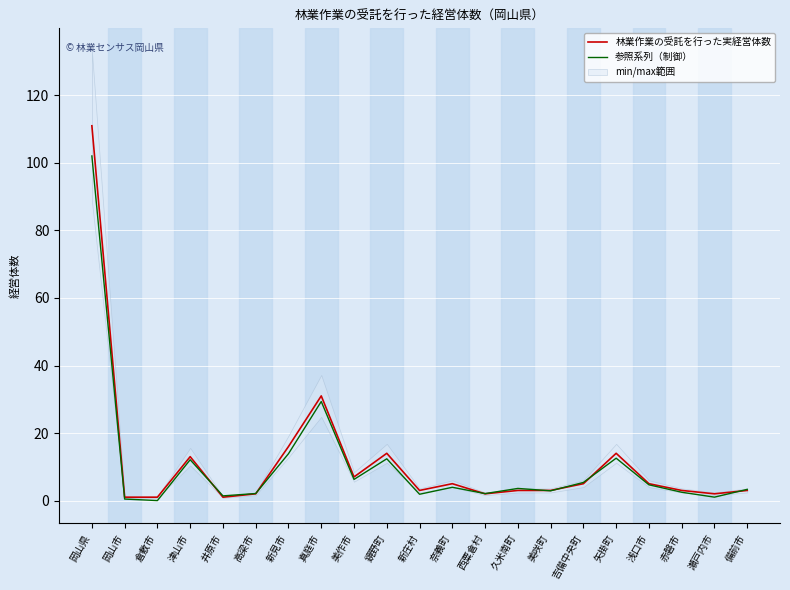

What is the average value of the 林業作業の受託を行った実経営体数 series?

11.7